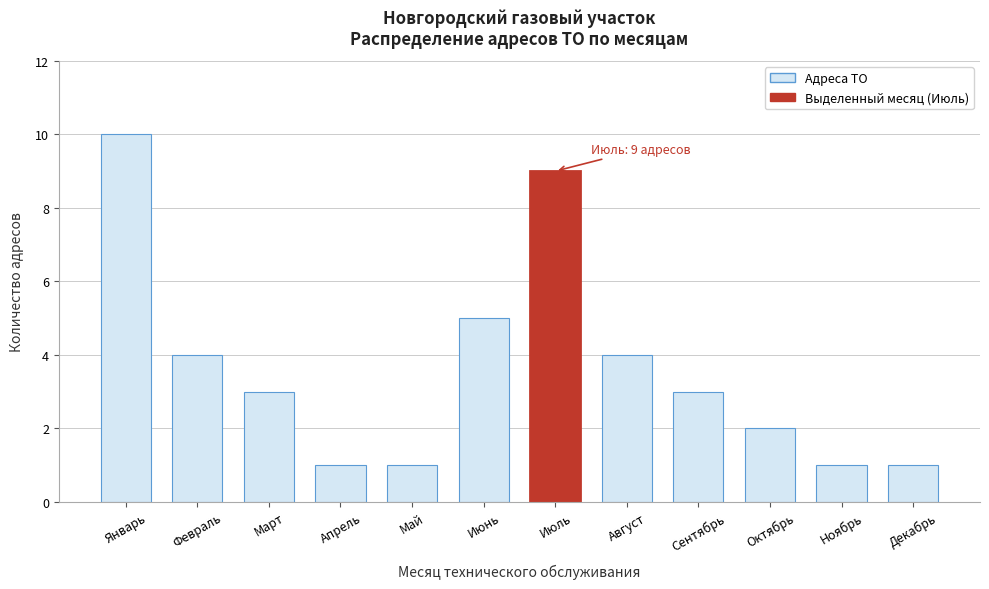

Reading left to right, transcribe all the data shown in this chart.

10	4	3	1	1	5	9	4	3	2	1	1